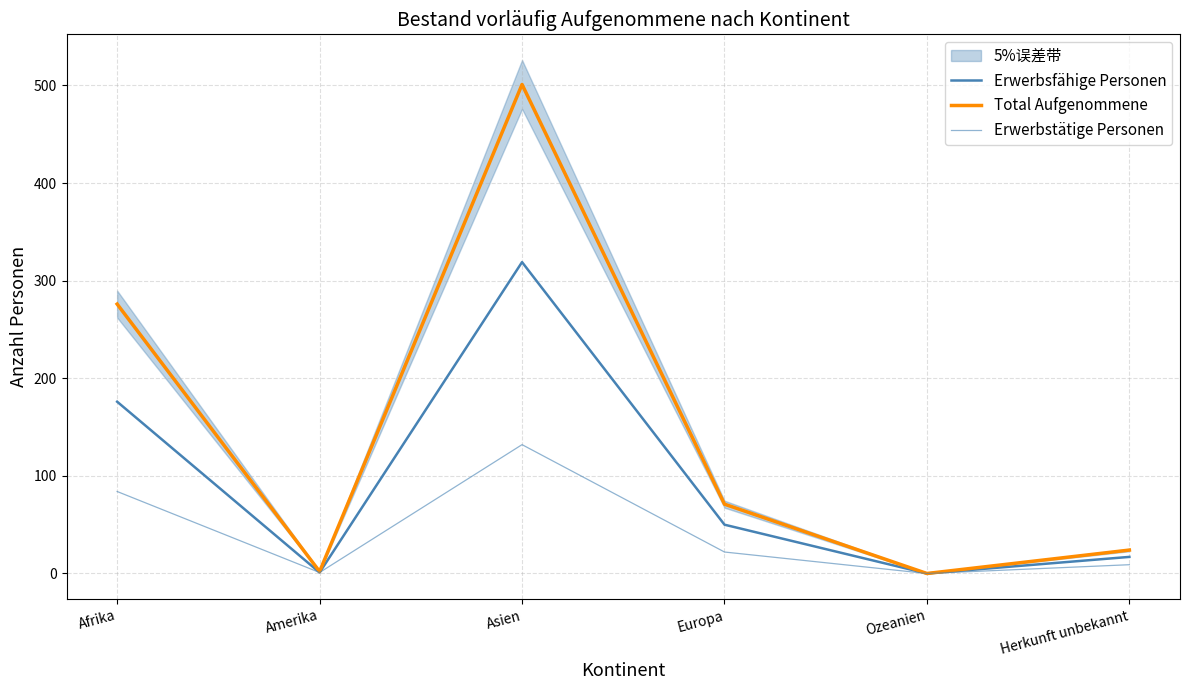

Rank the categories by Erwerbstätige Personen value from highest to lowest.

Asien, Afrika, Europa, Herkunft unbekannt, Amerika, Ozeanien